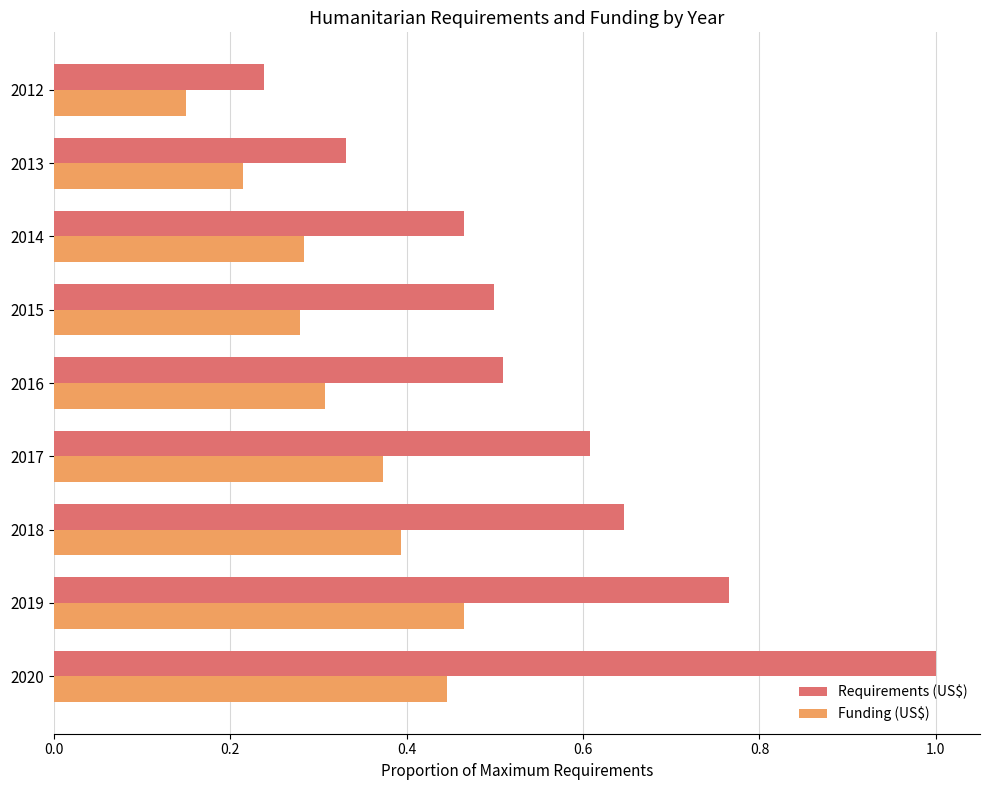

Which category has the highest value across all series?

2020